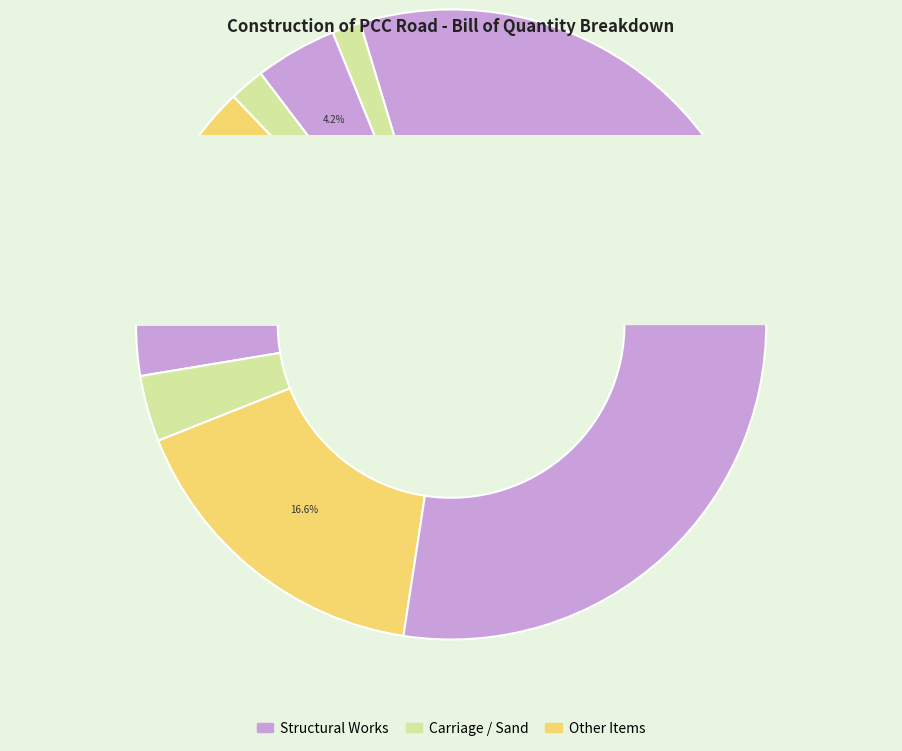

How many slices are in this pie chart?

10